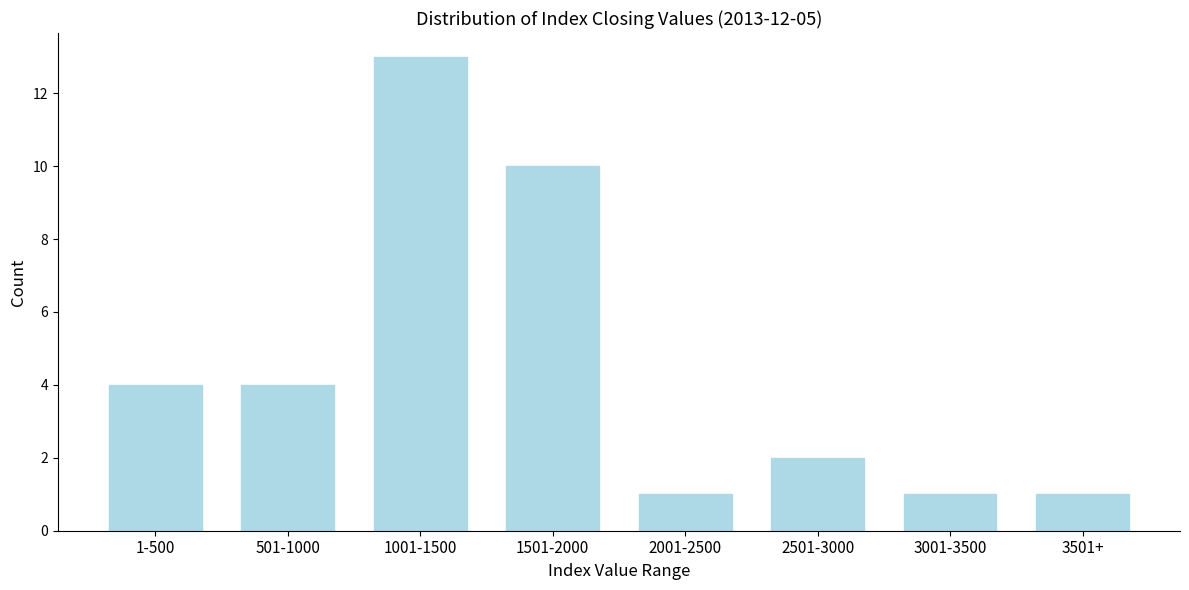

Reading right to left, list all the values displayed in this chart.

3501+=1	3001-3500=1	2501-3000=2	2001-2500=1	1501-2000=10	1001-1500=13	501-1000=4	1-500=4